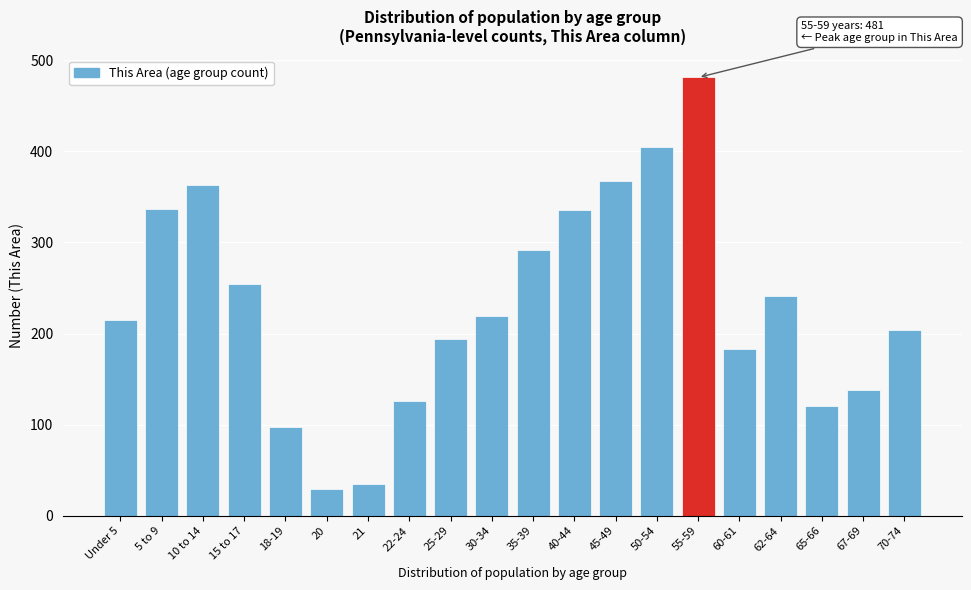

What is the average value?

232